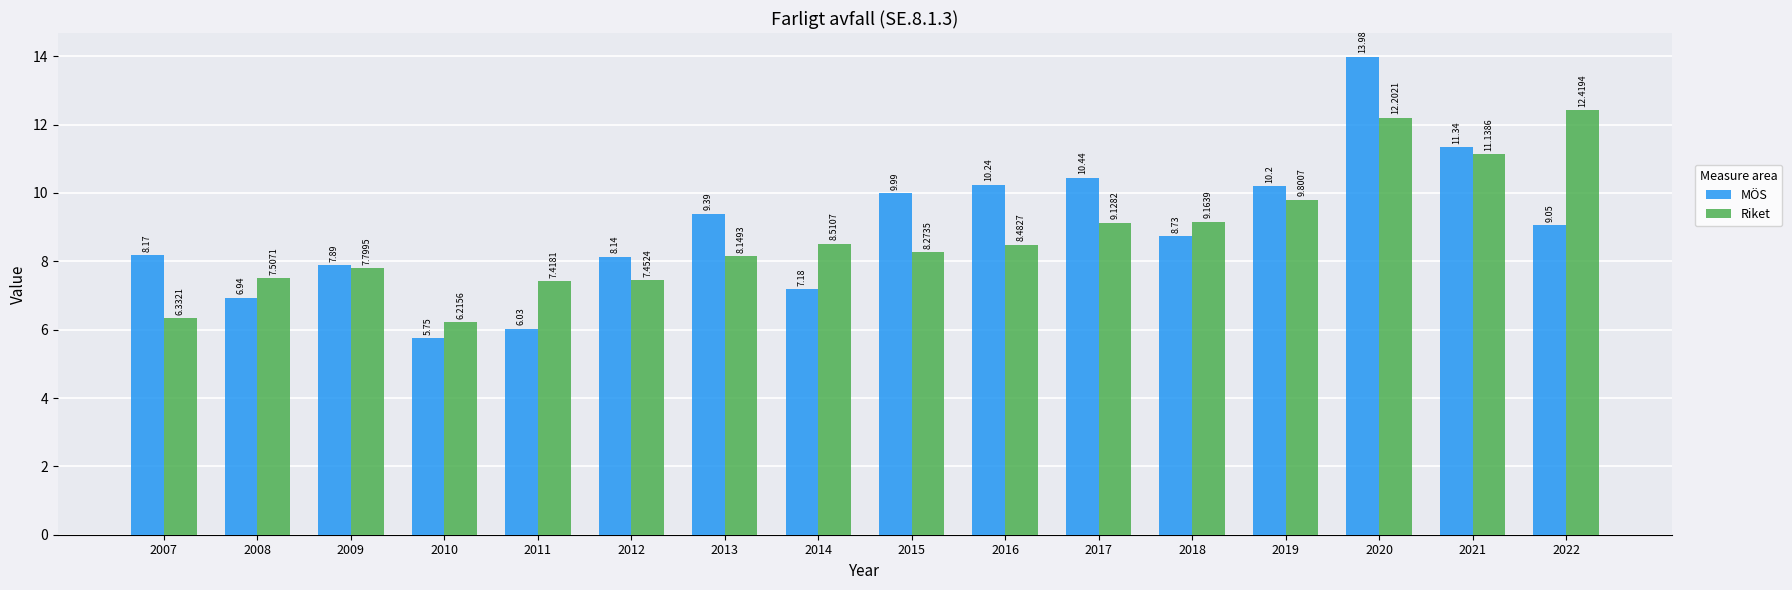

How many groups of bars are there?

16